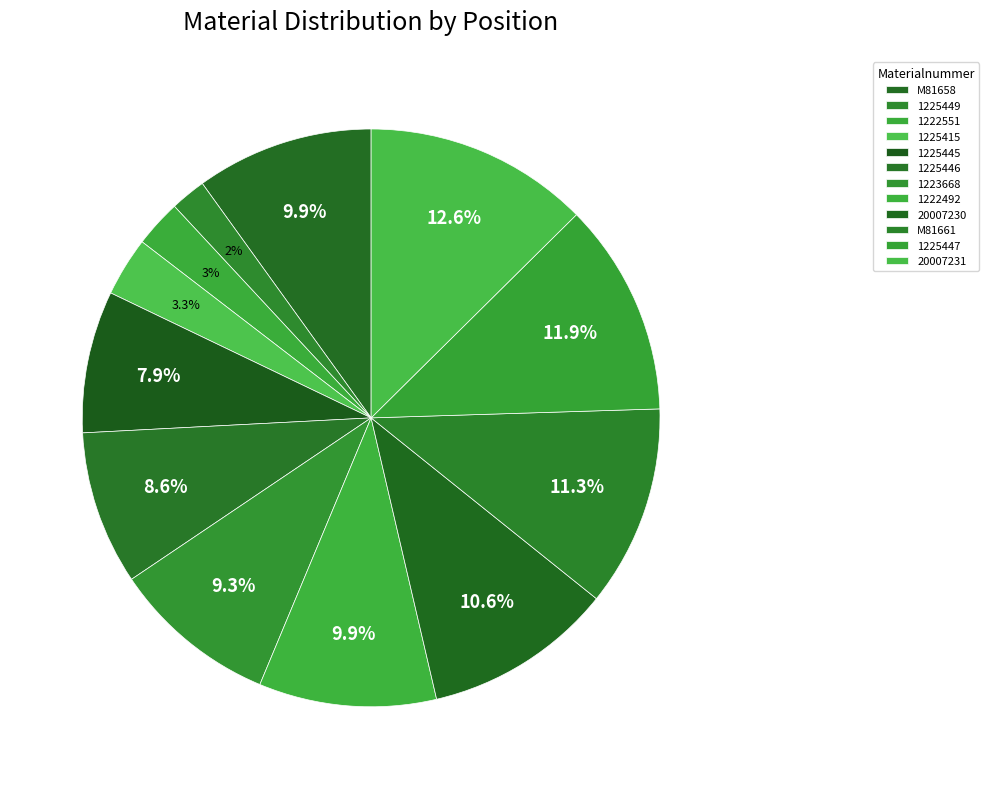

Which has a higher value, 1223668 or 20007231?

20007231